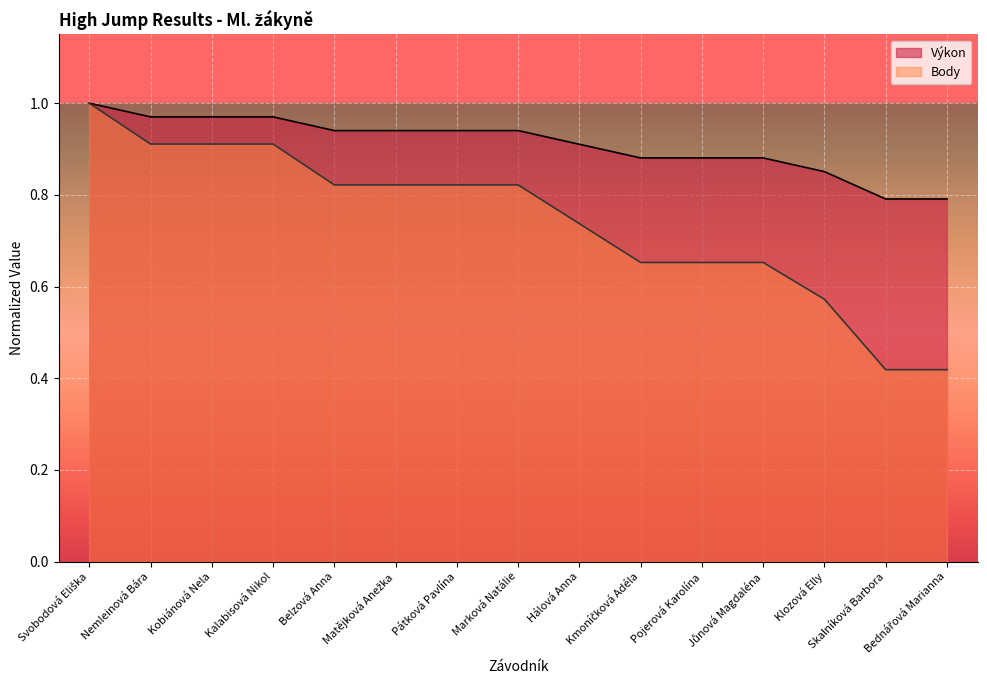

The value of Body at Kobiánová Nela is 0.9. True or false?

True